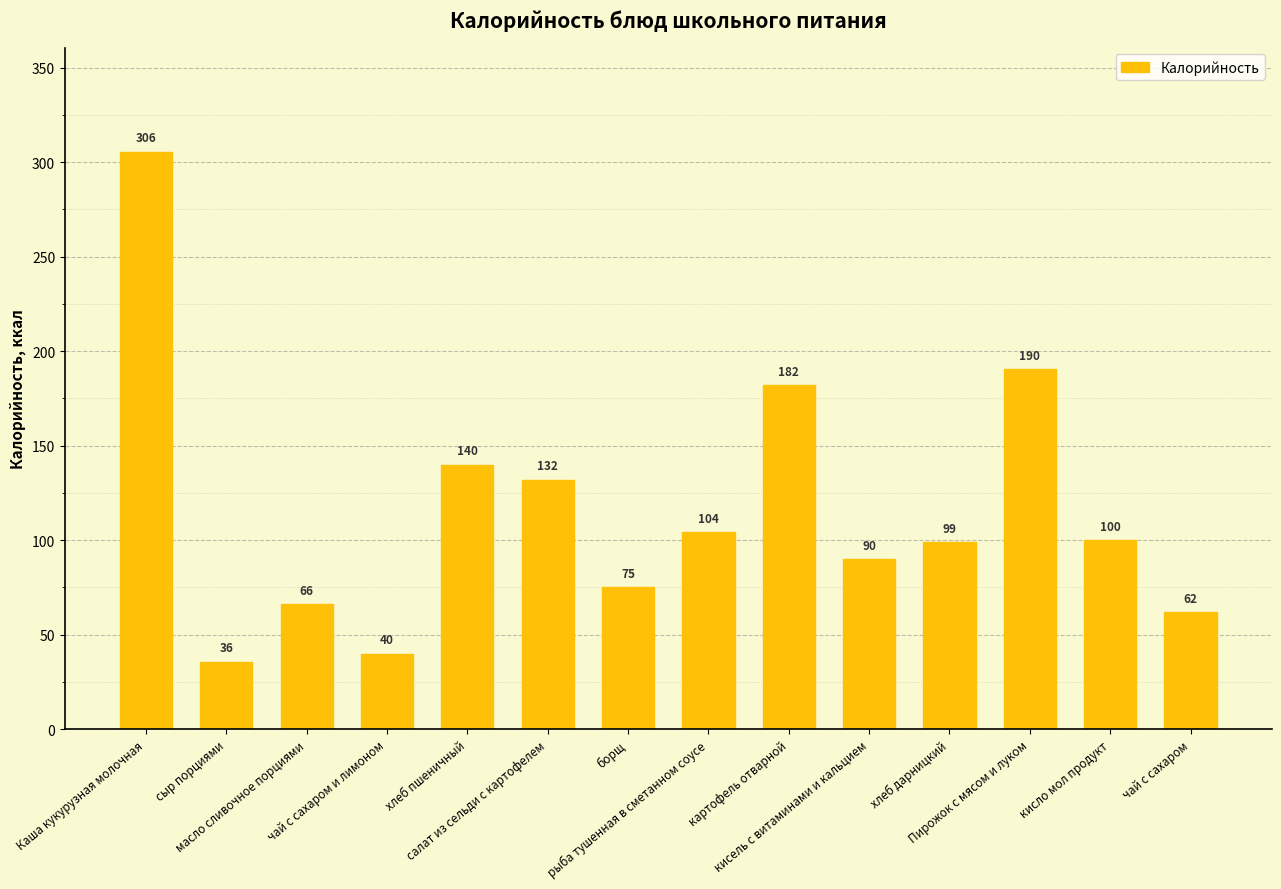

List the labels in order of value, largest first.

Каша кукурузная молочная, Пирожок с мясом и луком, картофель отварной, хлеб пшеничный, салат из сельди с картофелем, рыба тушенная в сметанном соусе, кисло мол продукт, хлеб дарницкий, кисель с витаминами и кальцием, борщ, масло сливочное порциями, чай с сахаром, чай с сахаром и лимоном, сыр порциями